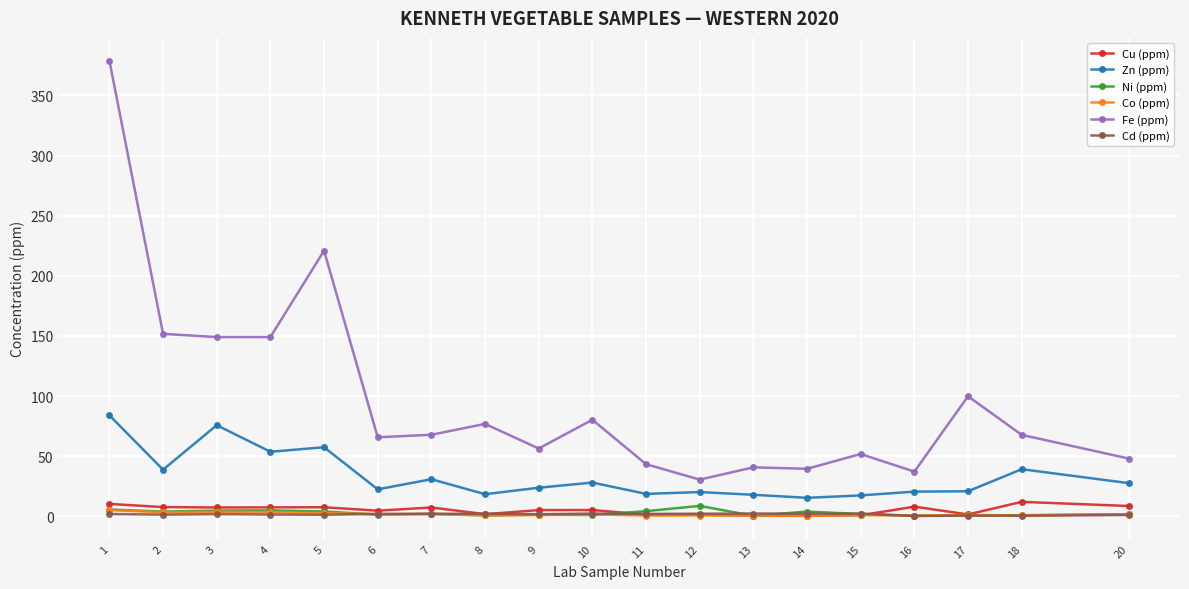

Which series changed the most between 1 and 11?

Fe (ppm)